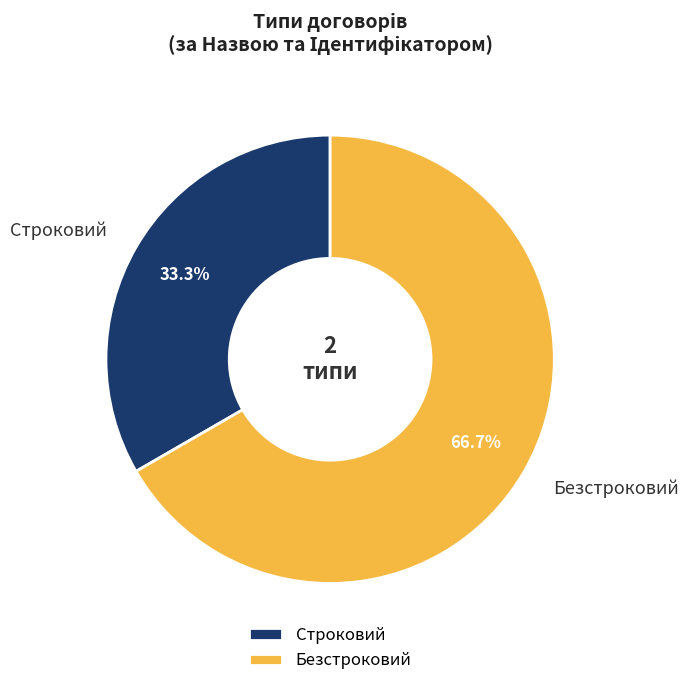

What percentage is the Безстроковий slice, to the nearest percent?

67%